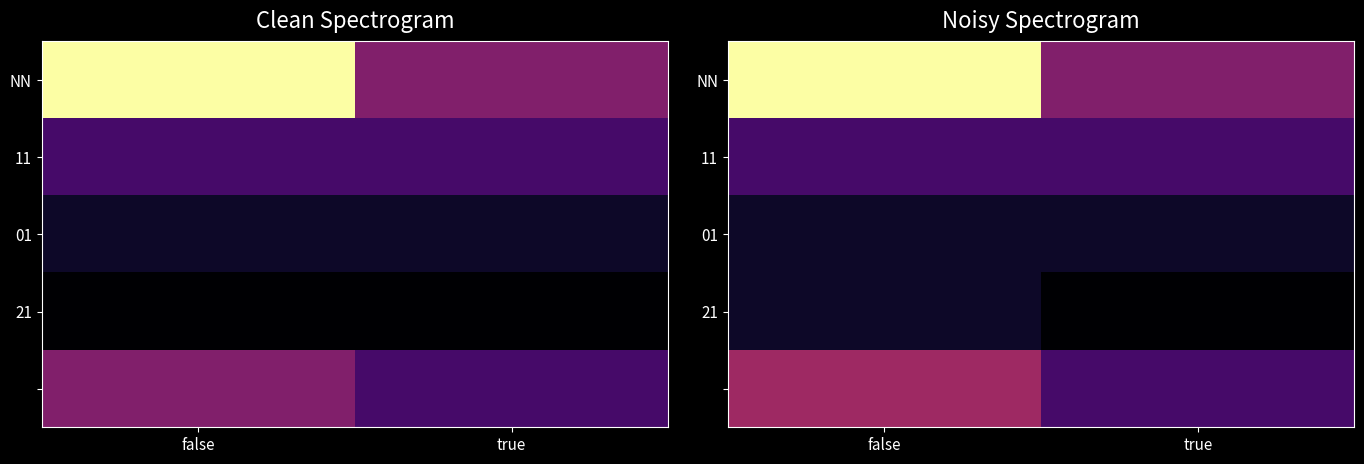

At how many categories does at least one series exceed 5?

1